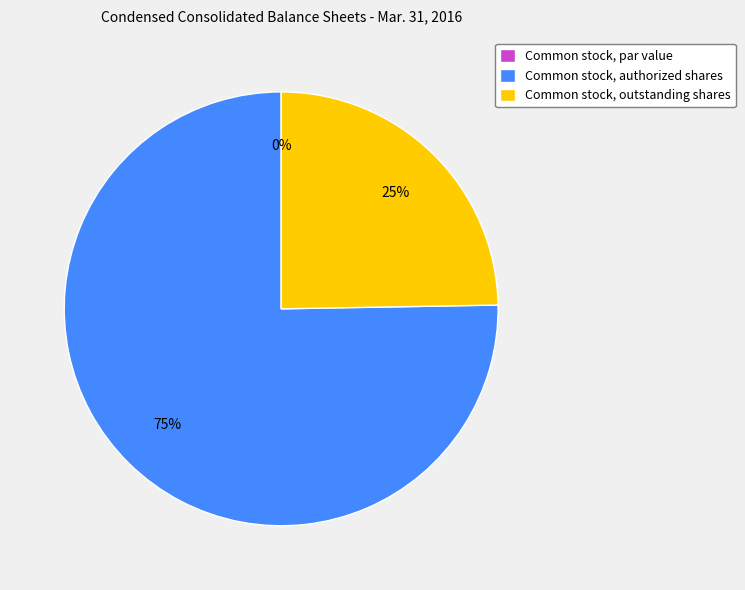

Rank the categories by value from lowest to highest.

Common stock, par value, Common stock, outstanding shares, Common stock, authorized shares